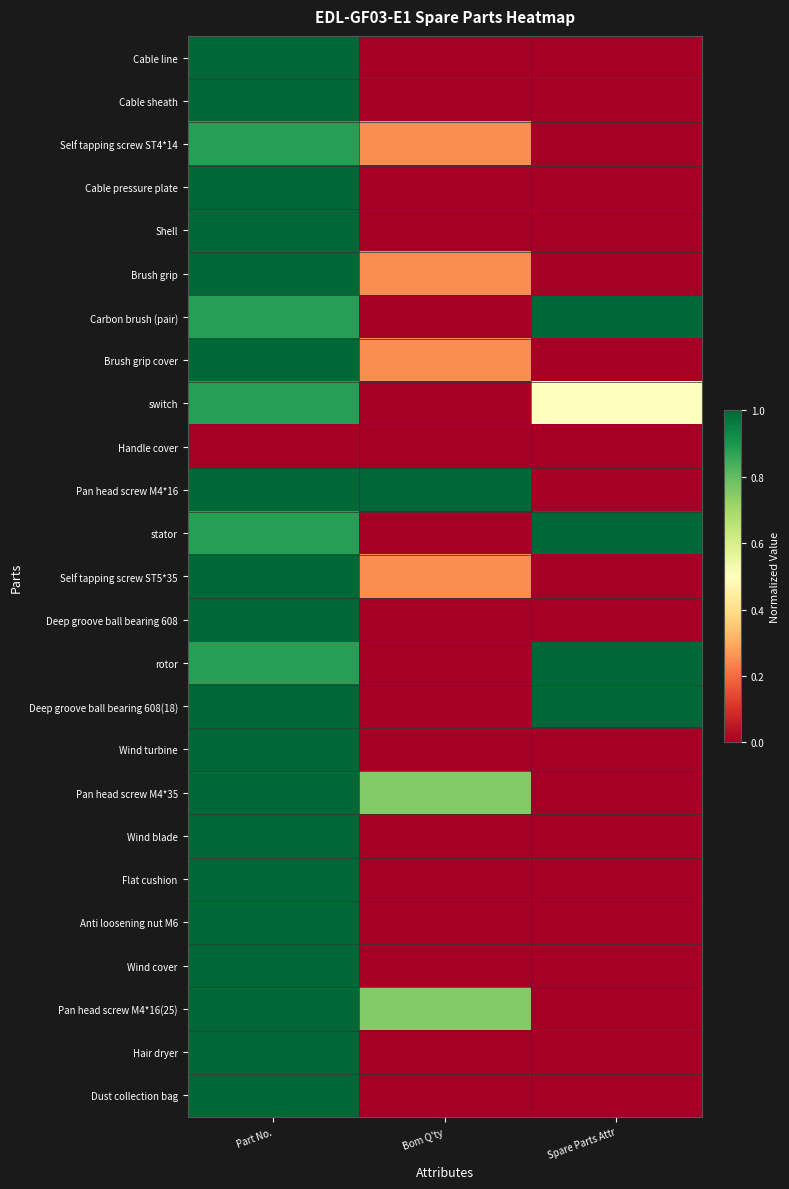

List the series in order of their peak value, highest first.

Carbon brush (pair), Pan head screw M4*16, stator, rotor, Deep groove ball bearing 608(18), Hair dryer, Brush grip cover, Cable line, Self tapping screw ST5*35, Cable sheath, Cable pressure plate, Flat cushion, Wind blade, Wind turbine, Anti loosening nut M6, Shell, Brush grip, Pan head screw M4*16(25), Dust collection bag, Wind cover, Pan head screw M4*35, Deep groove ball bearing 608, switch, Self tapping screw ST4*14, Handle cover